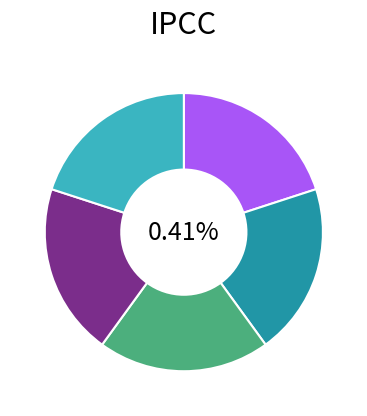

Rank the categories by value from highest to lowest.

Rekenen met de momenten wet, Gamen!, opdracht, Filmpje, De Hefboom